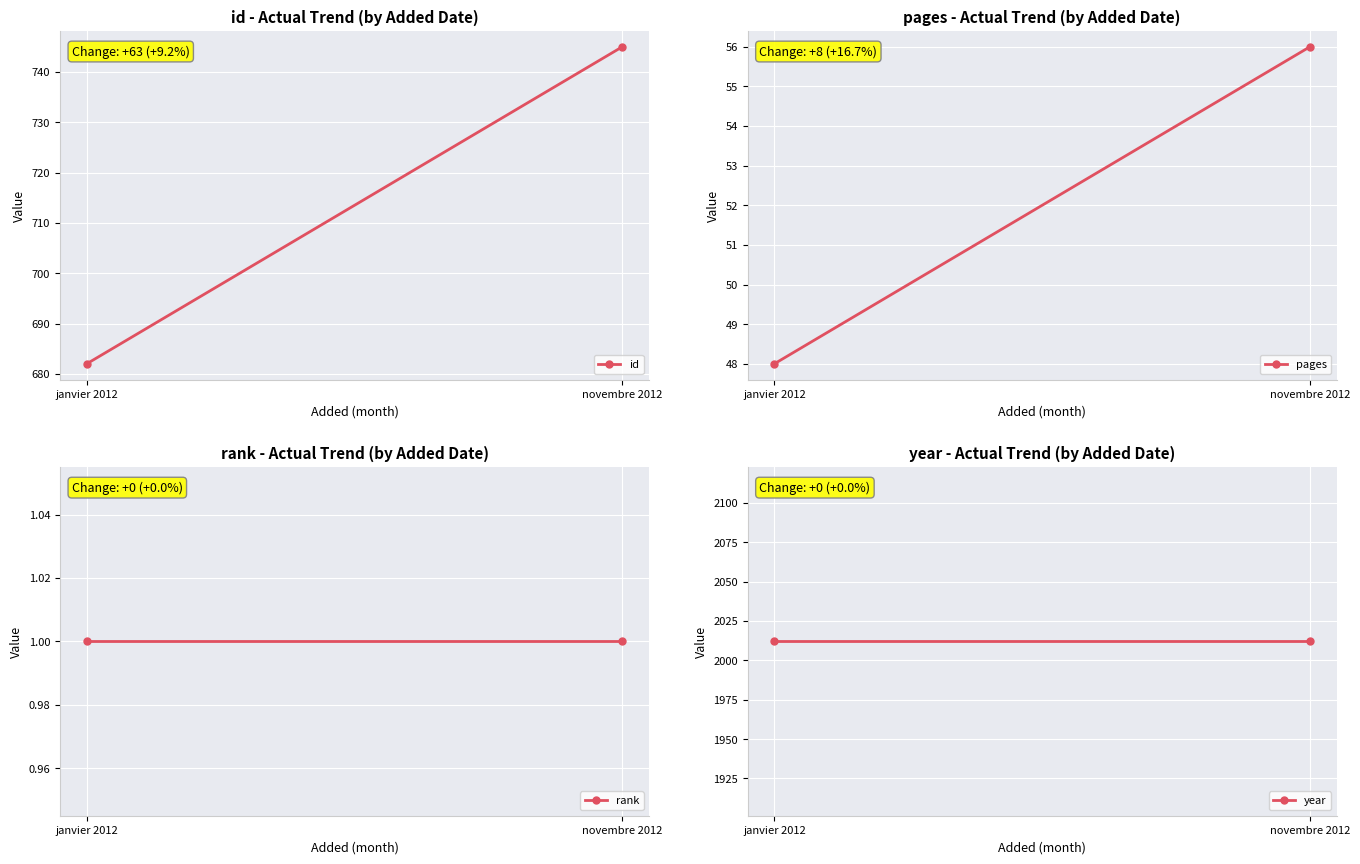

Count the number of data series in this chart.

4